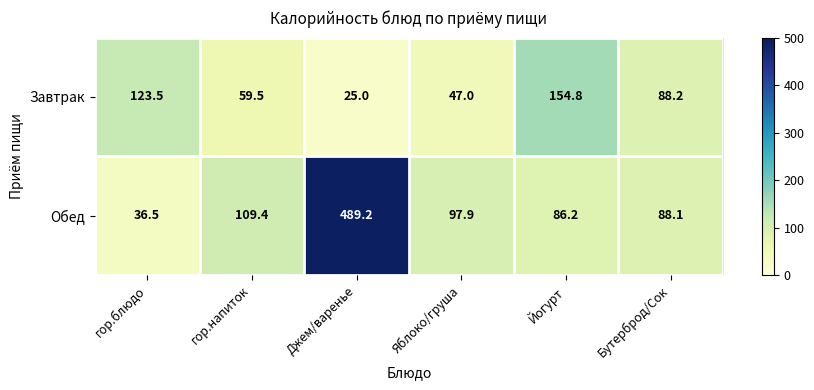

What is the greatest value displayed?

489.2